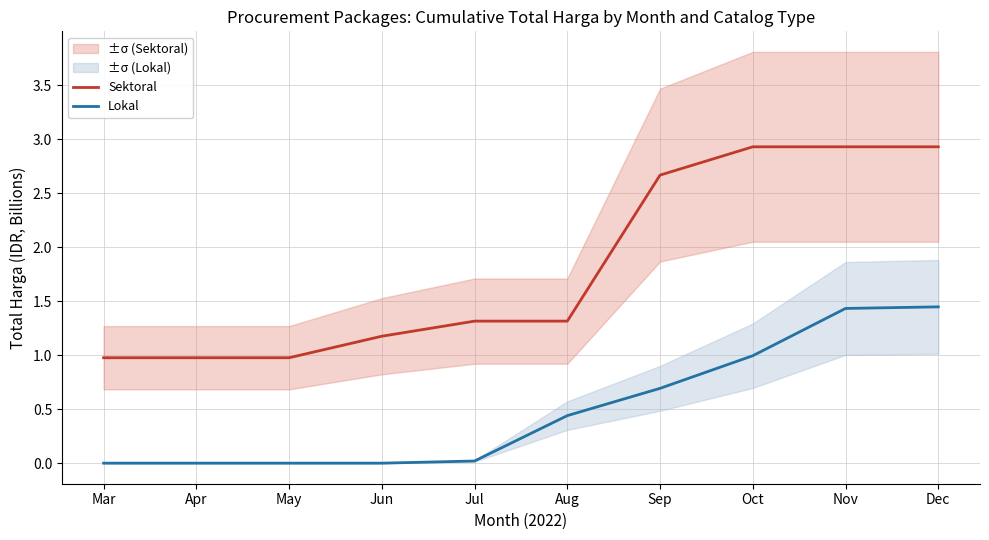

True or false: Lokal and Sektoral intersect in this chart.

False